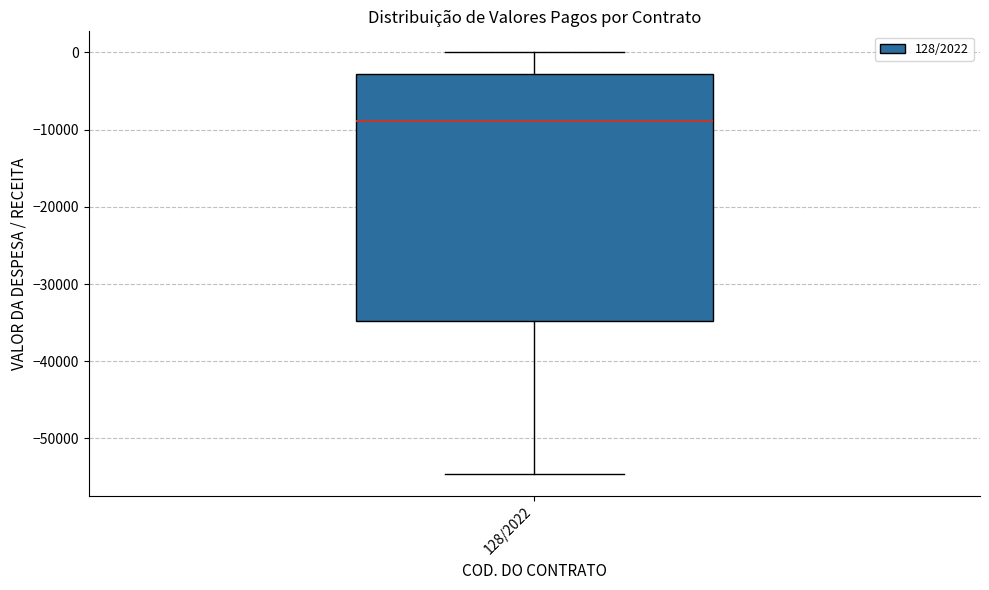

Read this box plot against the y-axis: the position of the median line, the range covered by the box, and the ends of both whiskers. The values are not printed on the chart, so give them approximately, as read against the axis.

median -9000, box -35000 to -3000, whiskers -55000 to 0